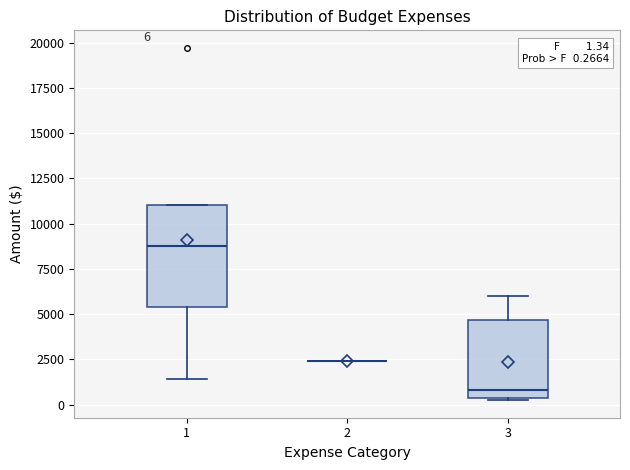

Which box is the tallest, from its lower edge to its upper edge?

1